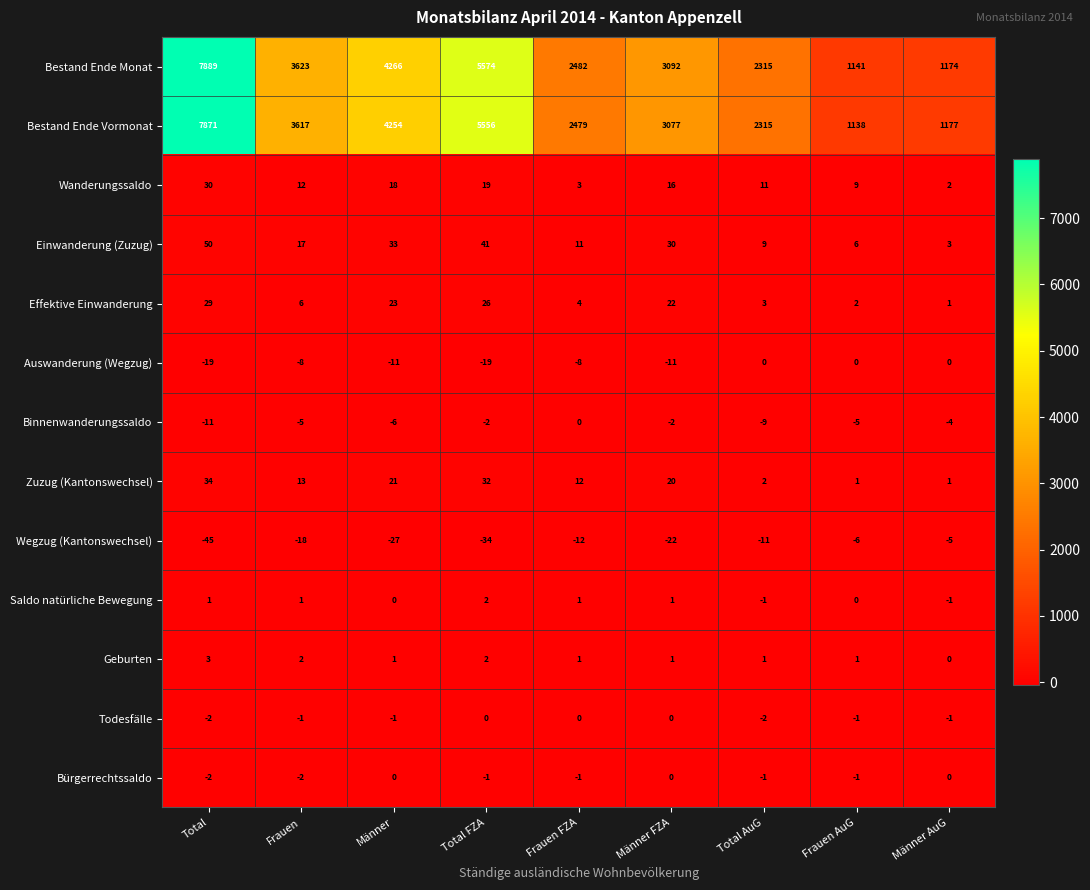

What is the sum of all Einwanderung (Zuzug) values?

200